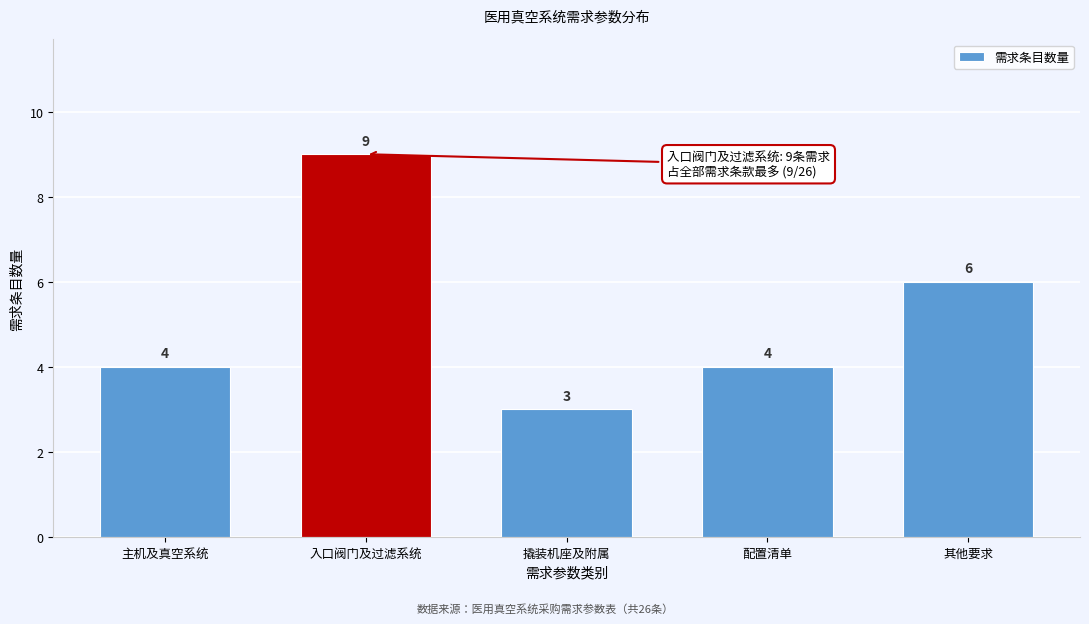

Reading left to right, list all the values displayed in this chart.

主机及真空系统=4	入口阀门及过滤系统=9	撬装机座及附属=3	配置清单=4	其他要求=6